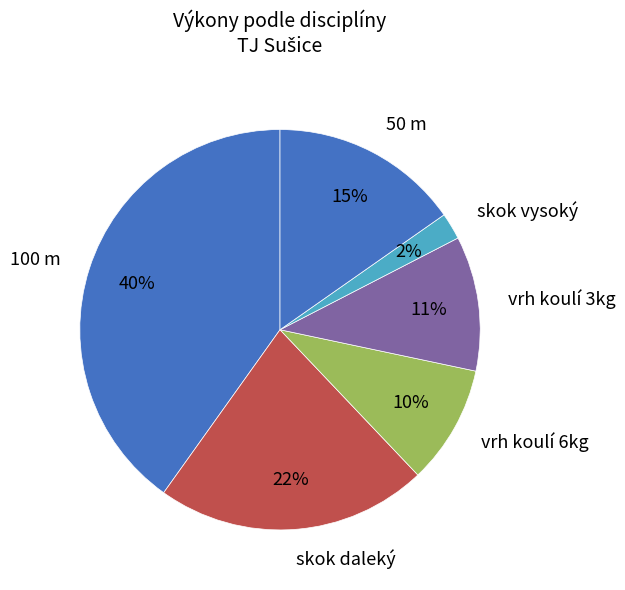

What is the largest slice in the pie chart?

100 m